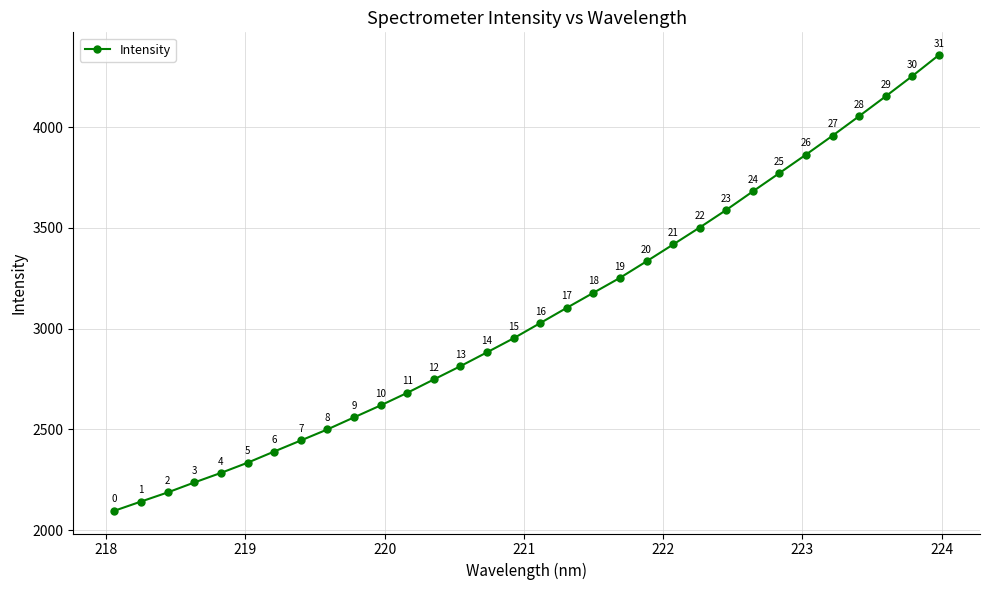

How many data points are less than 3027?

16